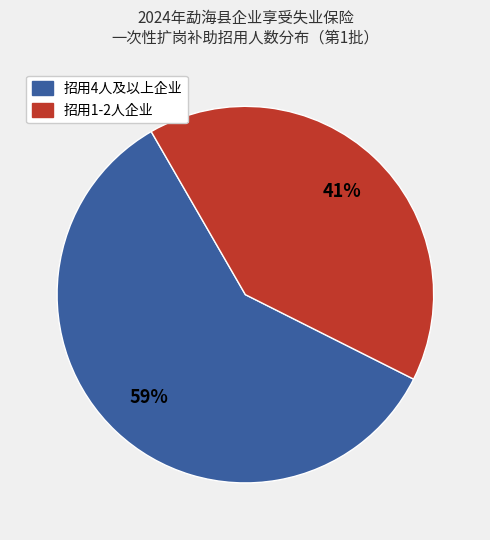

Is there a majority slice in this chart?

Yes